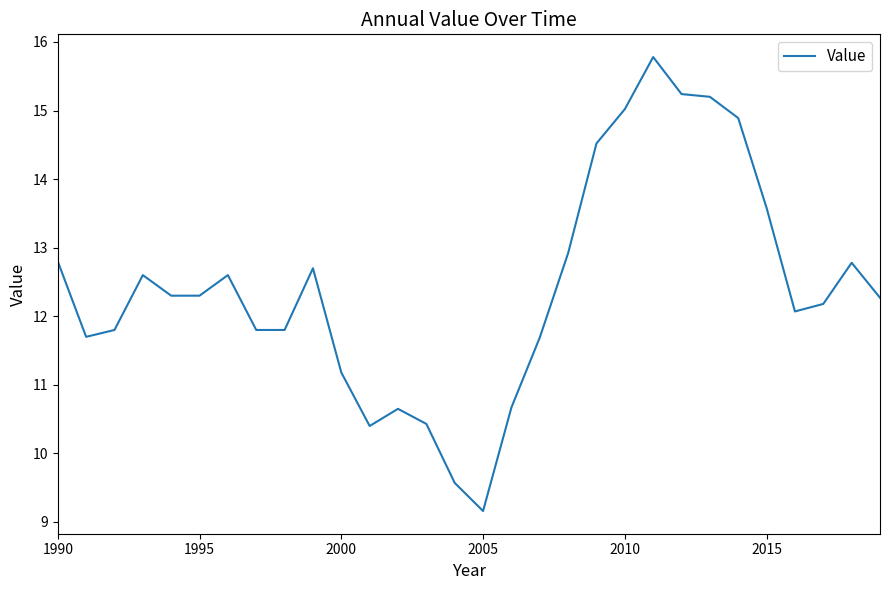

What is the minimum value shown in the chart?

9.2